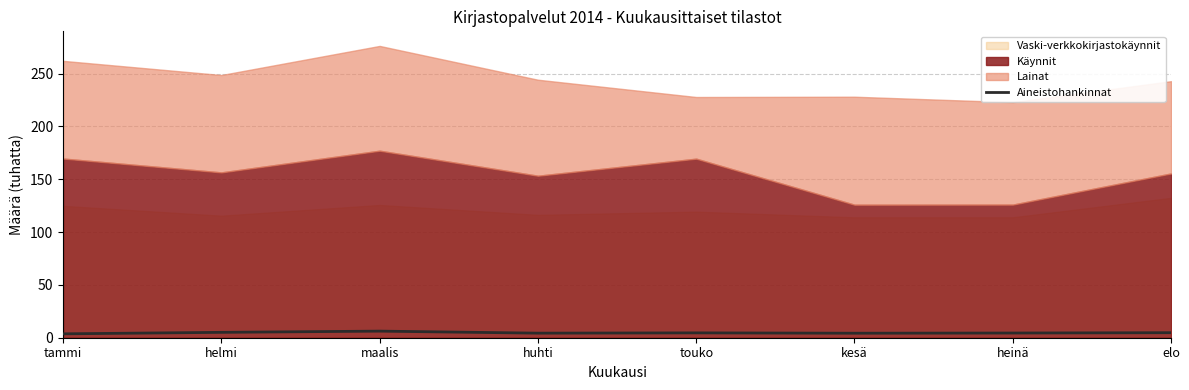

The chart shows a value of 2.1 at huhti. True or false?

False